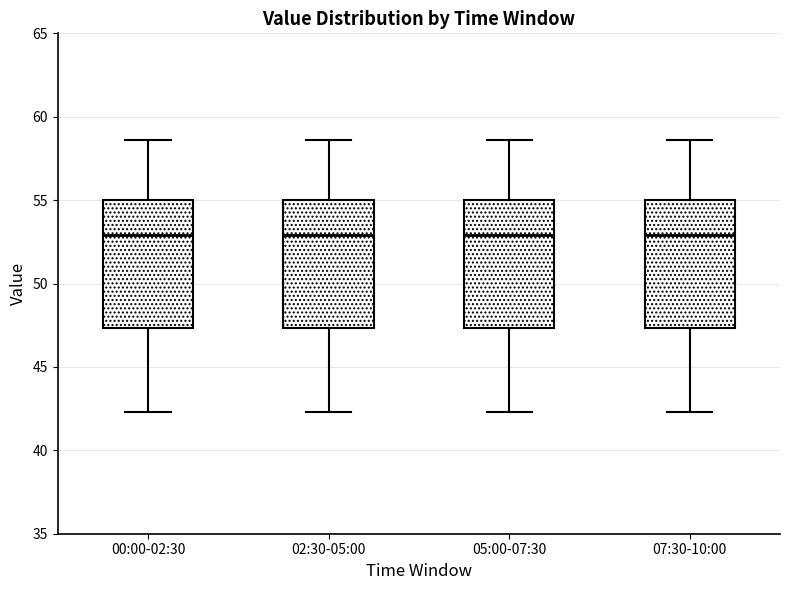

Reading left to right, read every box against the y-axis: the position of its median line, the range the box covers, and the ends of its whiskers. The values are not printed on the chart, so give them approximately, as read against the axis.

00:00-02:30: median 53.0, box 47.5 to 55.0, whiskers 42.5 to 58.5
02:30-05:00: median 53.0, box 47.5 to 55.0, whiskers 42.5 to 58.5
05:00-07:30: median 53.0, box 47.5 to 55.0, whiskers 42.5 to 58.5
07:30-10:00: median 53.0, box 47.5 to 55.0, whiskers 42.5 to 58.5